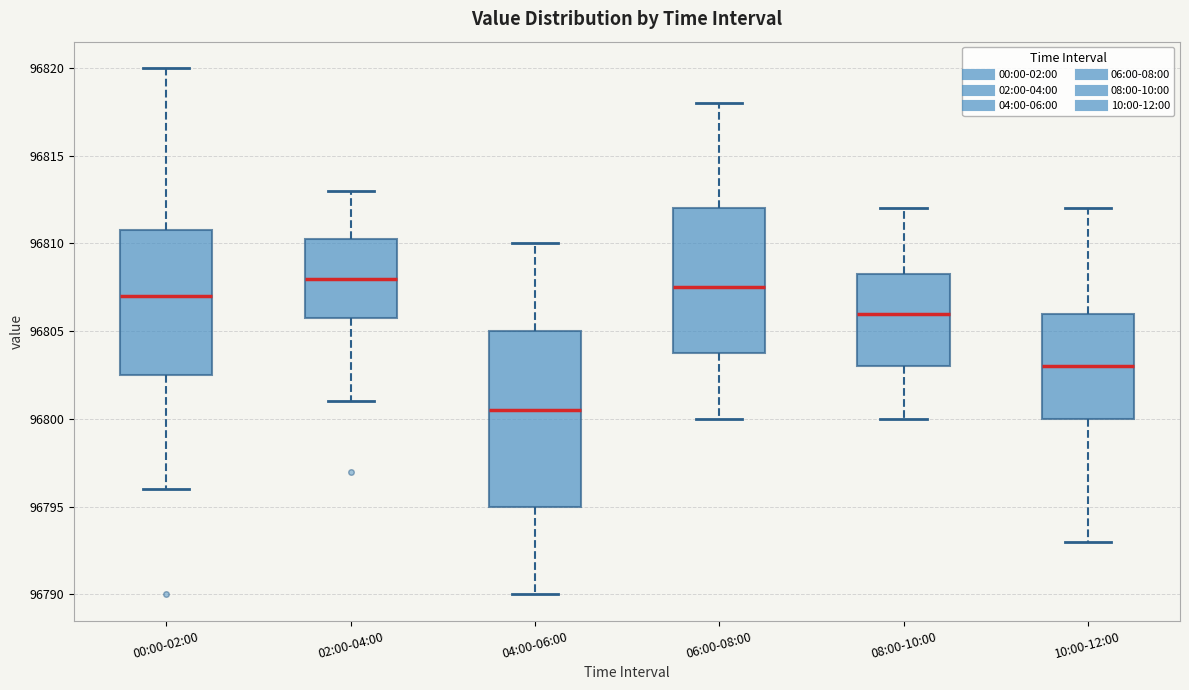

Reading left to right, read every box against the y-axis: the position of its median line, the range the box covers, and the ends of its whiskers. The values are not printed on the chart, so give them approximately, as read against the axis.

00:00-02:00: median 96807.0, box 96802.5 to 96811.0, whiskers 96796.0 to 96820.0
02:00-04:00: median 96808.0, box 96806.0 to 96810.5, whiskers 96801.0 to 96813.0
04:00-06:00: median 96800.5, box 96795.0 to 96805.0, whiskers 96790.0 to 96810.0
06:00-08:00: median 96807.5, box 96804.0 to 96812.0, whiskers 96800.0 to 96818.0
08:00-10:00: median 96806.0, box 96803.0 to 96808.5, whiskers 96800.0 to 96812.0
10:00-12:00: median 96803.0, box 96800.0 to 96806.0, whiskers 96793.0 to 96812.0